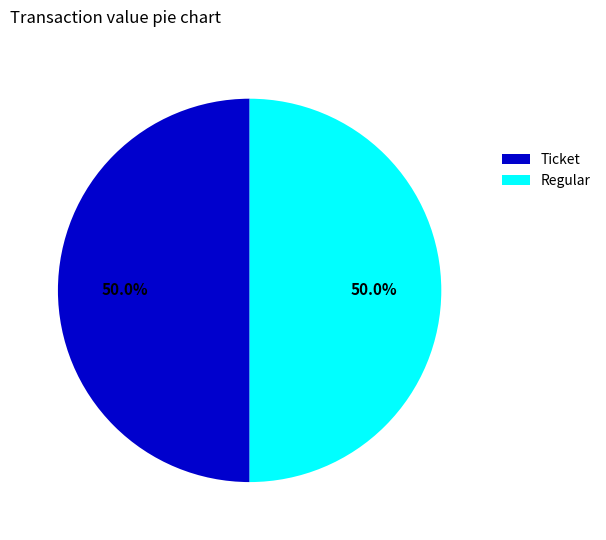

What portion of the pie excludes Ticket?

50.0%